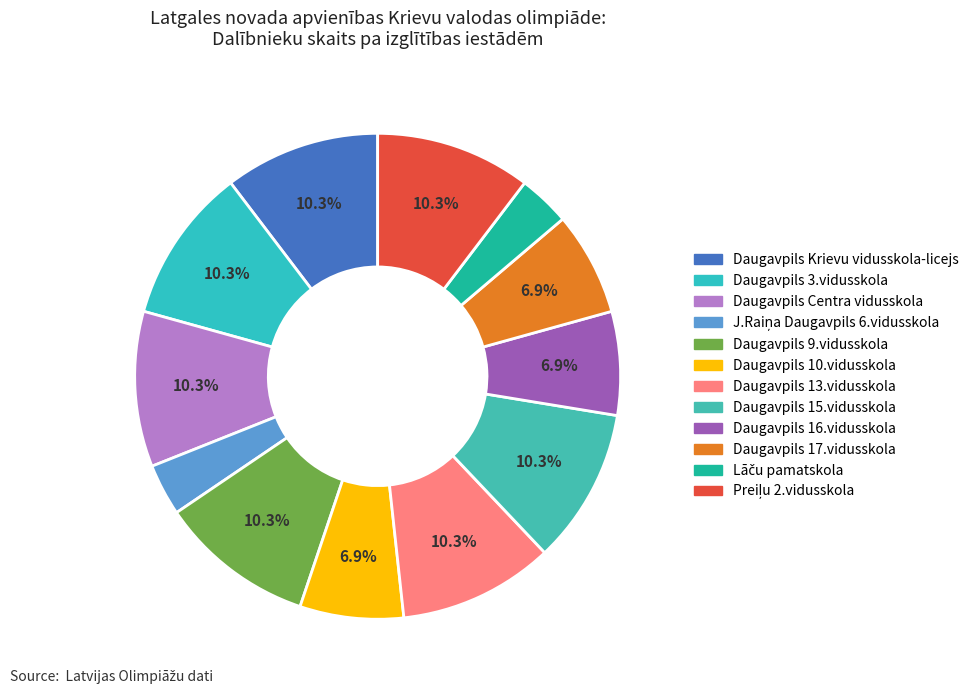

Which category has the smallest portion of the pie?

J.Raiņa Daugavpils 6.vidusskola